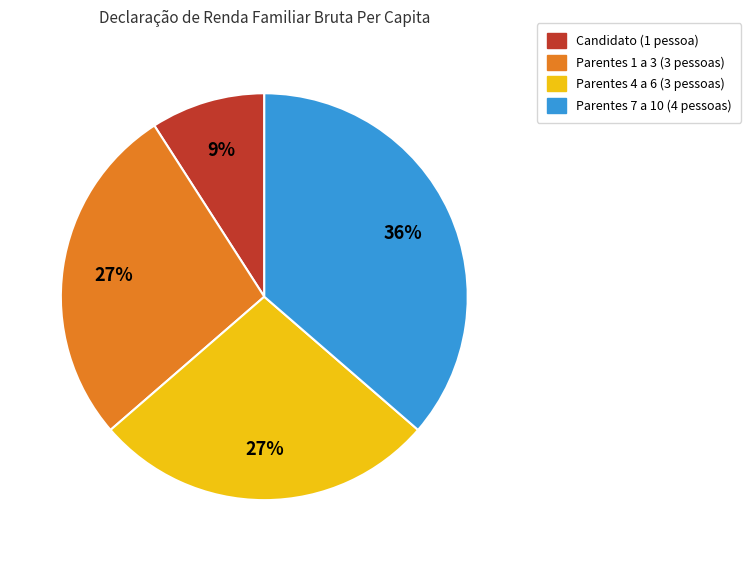

Is there any slice that represents more than half of the pie?

No